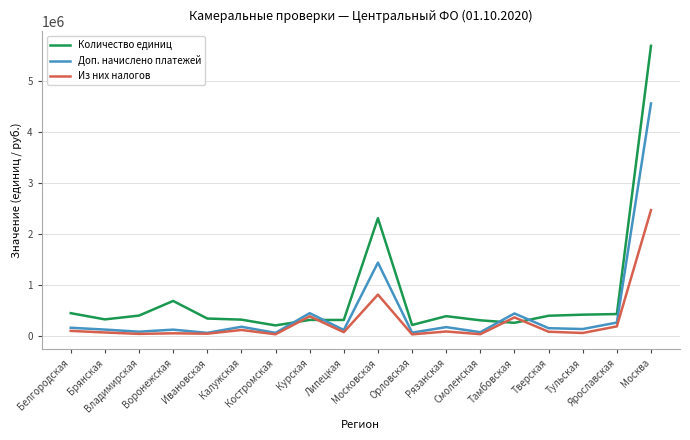

What are all the series names shown in the legend?

Количество единиц, Доп. начислено платежей, Из них налогов